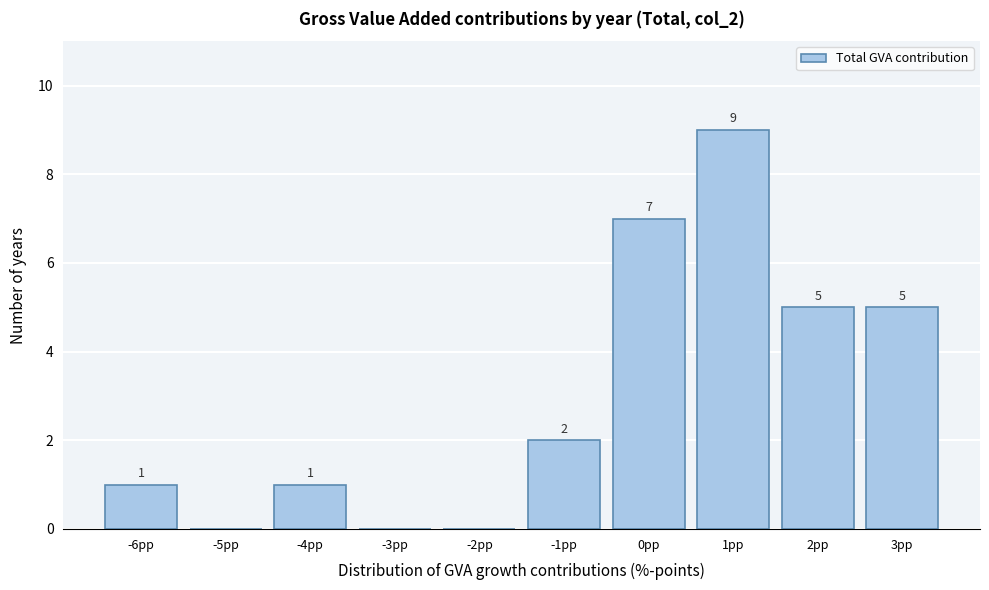

Reading right to left, extract all data points from this chart.

3pp=5	2pp=5	1pp=9	0pp=7	-1pp=2	-2pp=0	-3pp=0	-4pp=1	-5pp=0	-6pp=1